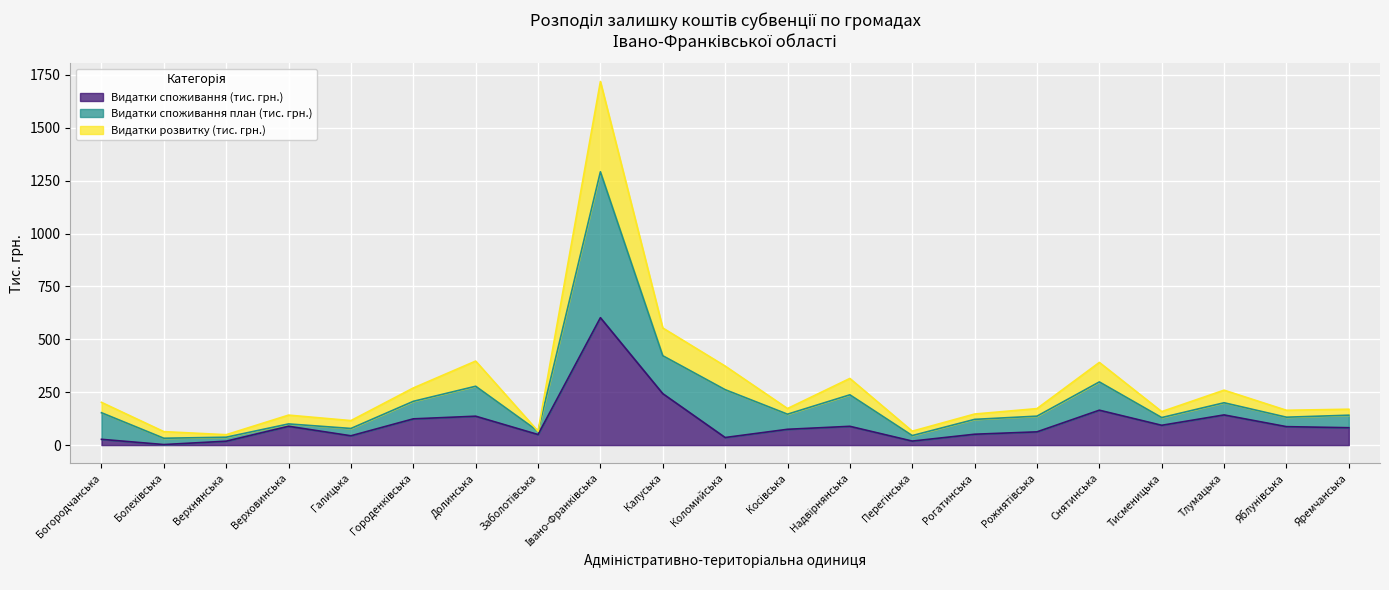

What is the difference between the highest and lowest values at Рожнятівська?

109.9